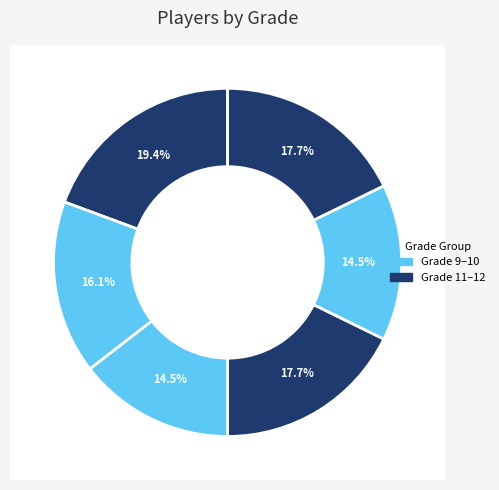

How many slices are in this pie chart?

6